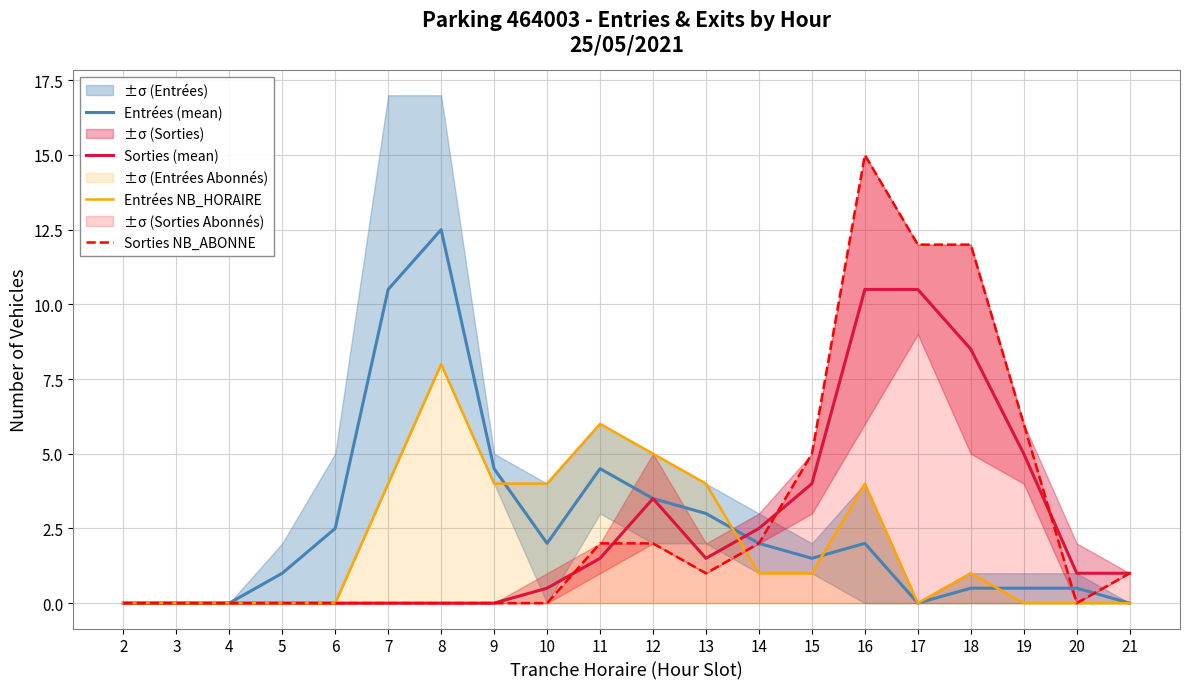

Between 15 and 3, which is larger?

15